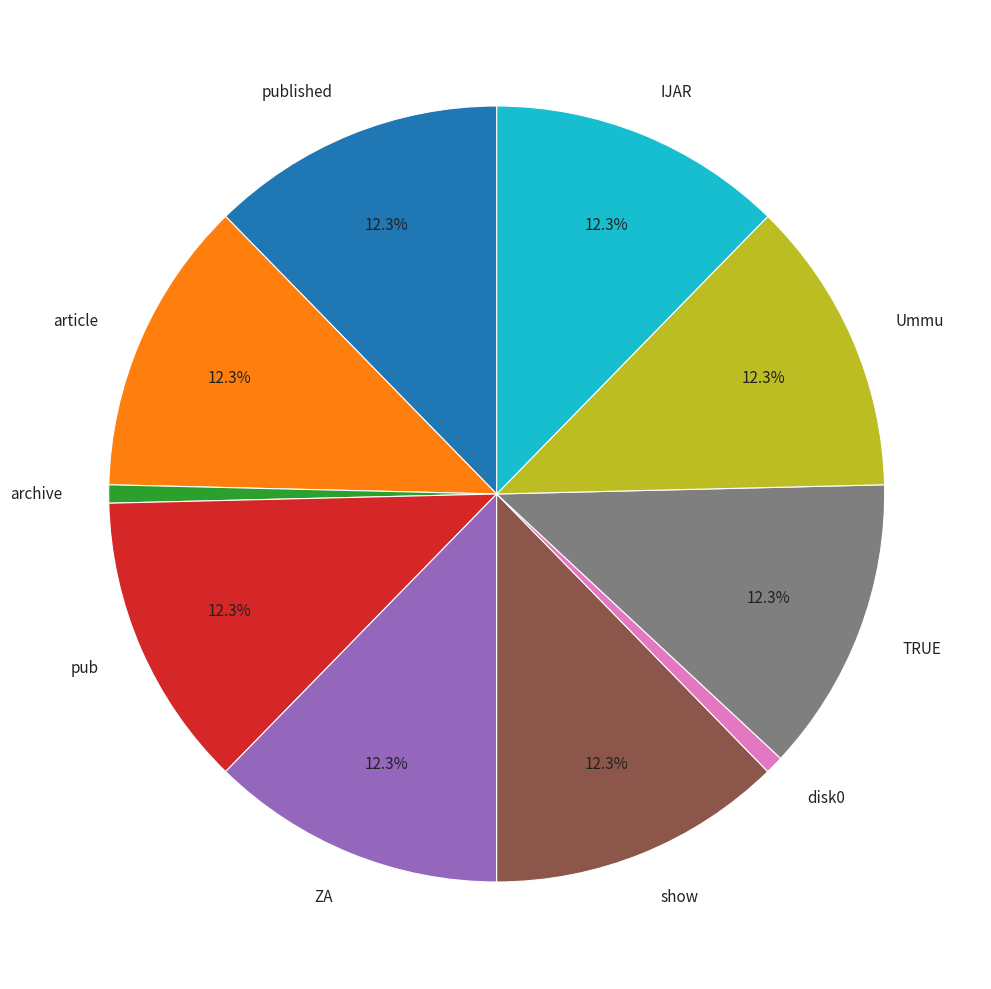

Is there a majority slice in this chart?

No